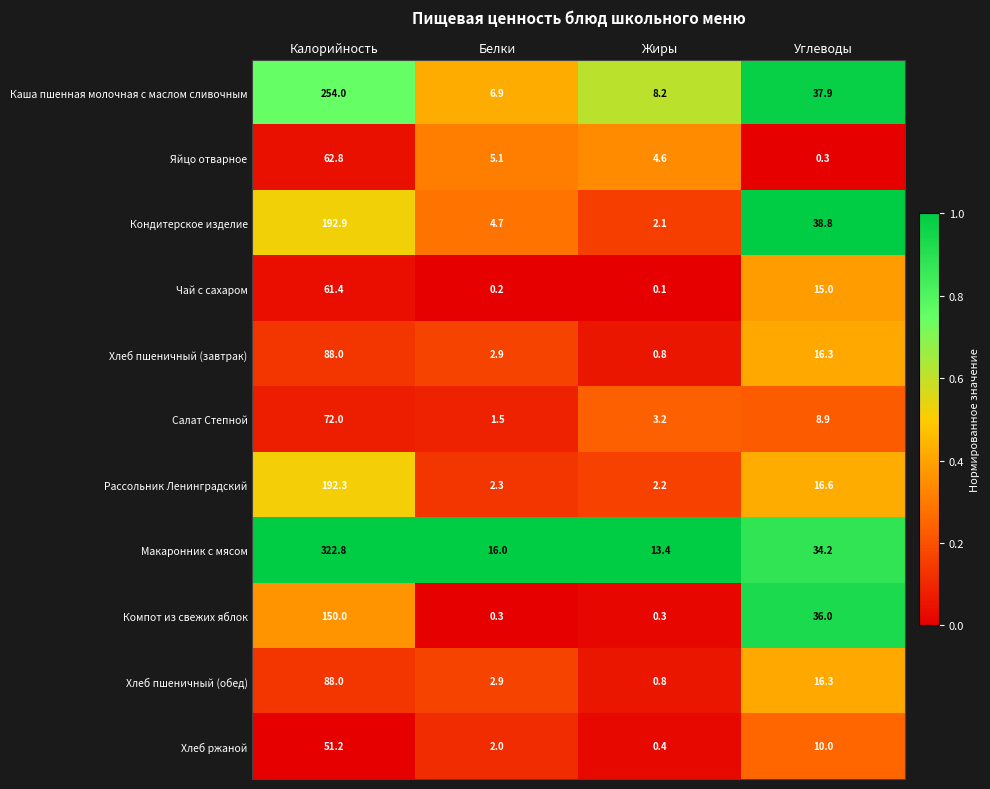

Rank the categories by Макаронник с мясом value from highest to lowest.

Калорийность, Углеводы, Белки, Жиры